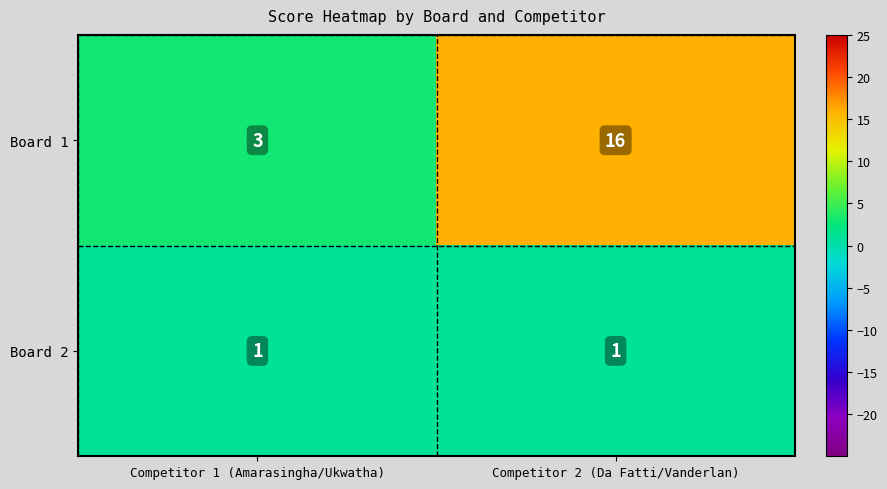

Rank the series at Competitor 1 (Amarasingha/Ukwatha) from lowest to highest value.

Board 2, Board 1